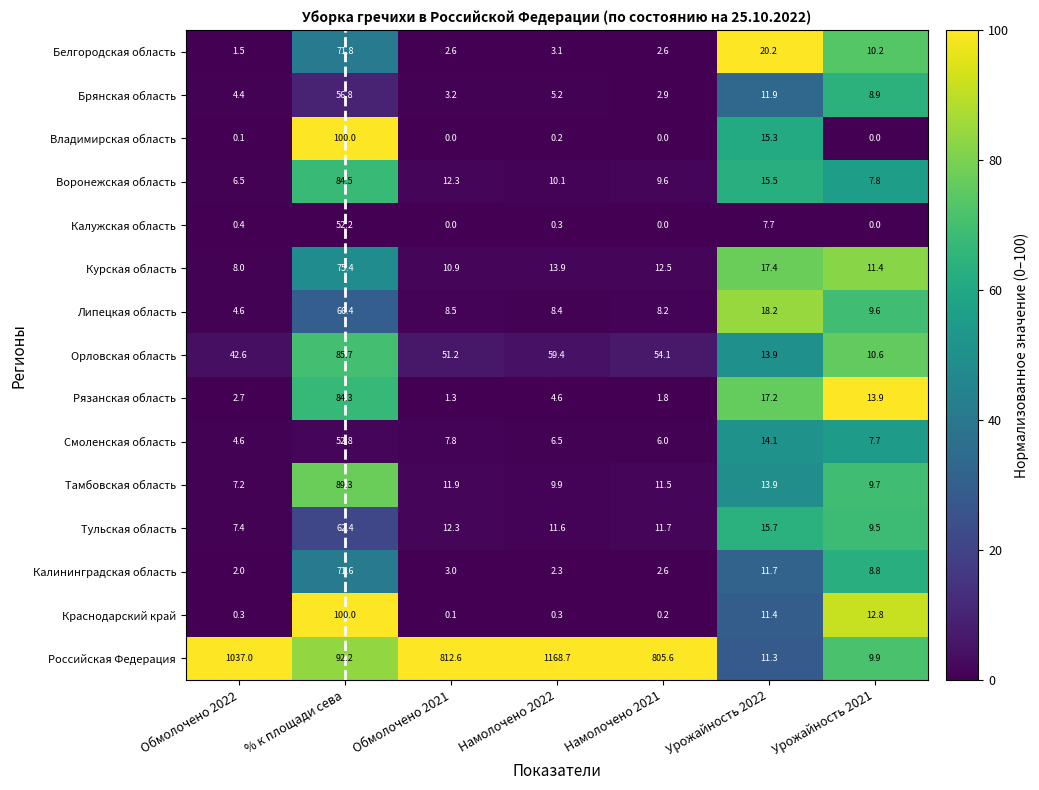

Which series has the largest range (max minus min)?

Российская Федерация